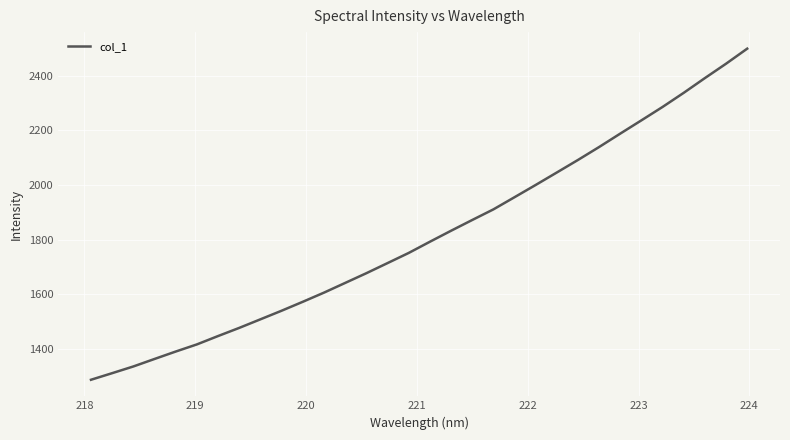

What is the difference between the maximum and minimum values?

1213.5